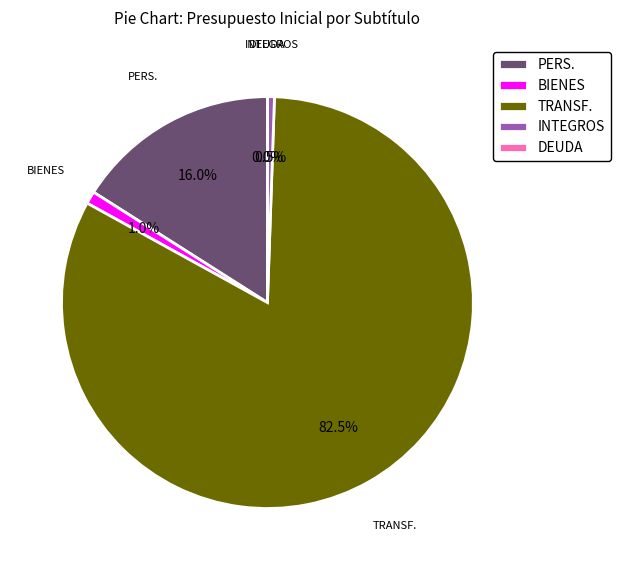

Between TRANSF. and BIENES, which is larger?

TRANSF.